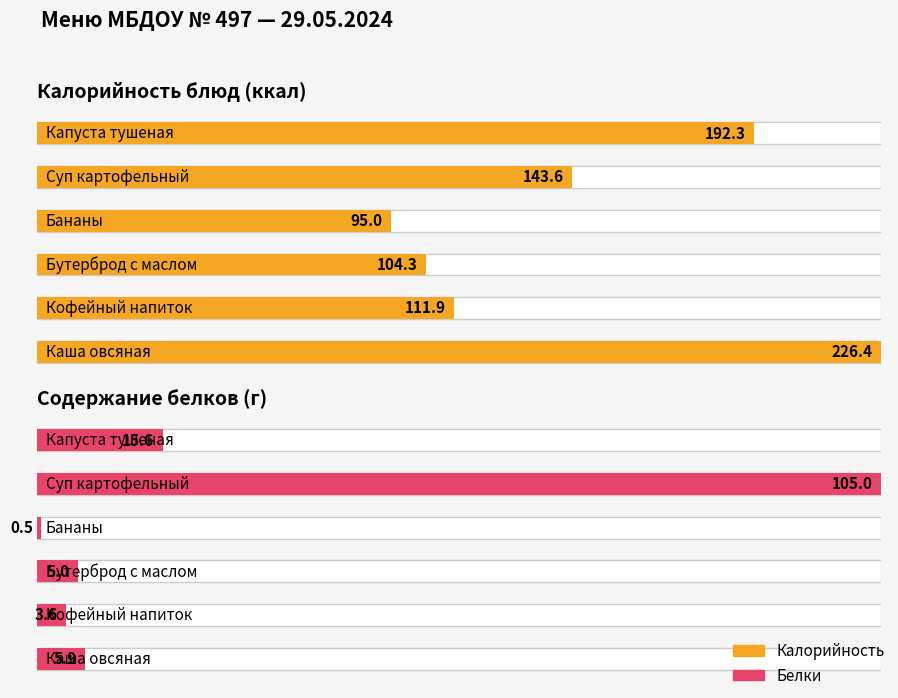

List the series in order of their overall mean, highest first.

Калорийность, Белки